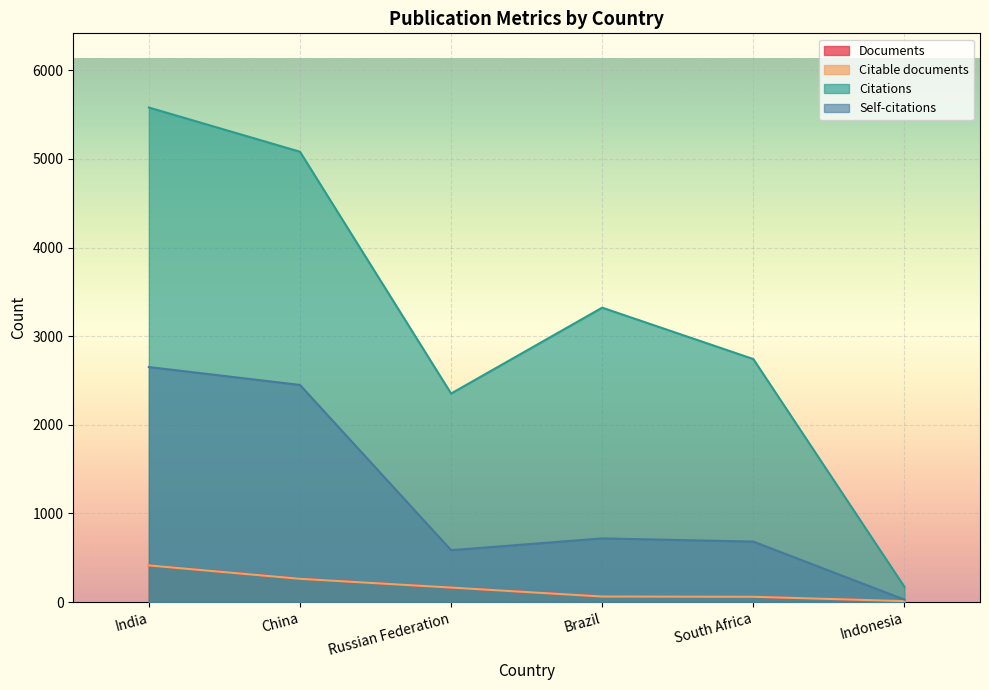

Which category has the highest value in the Citations series?

India